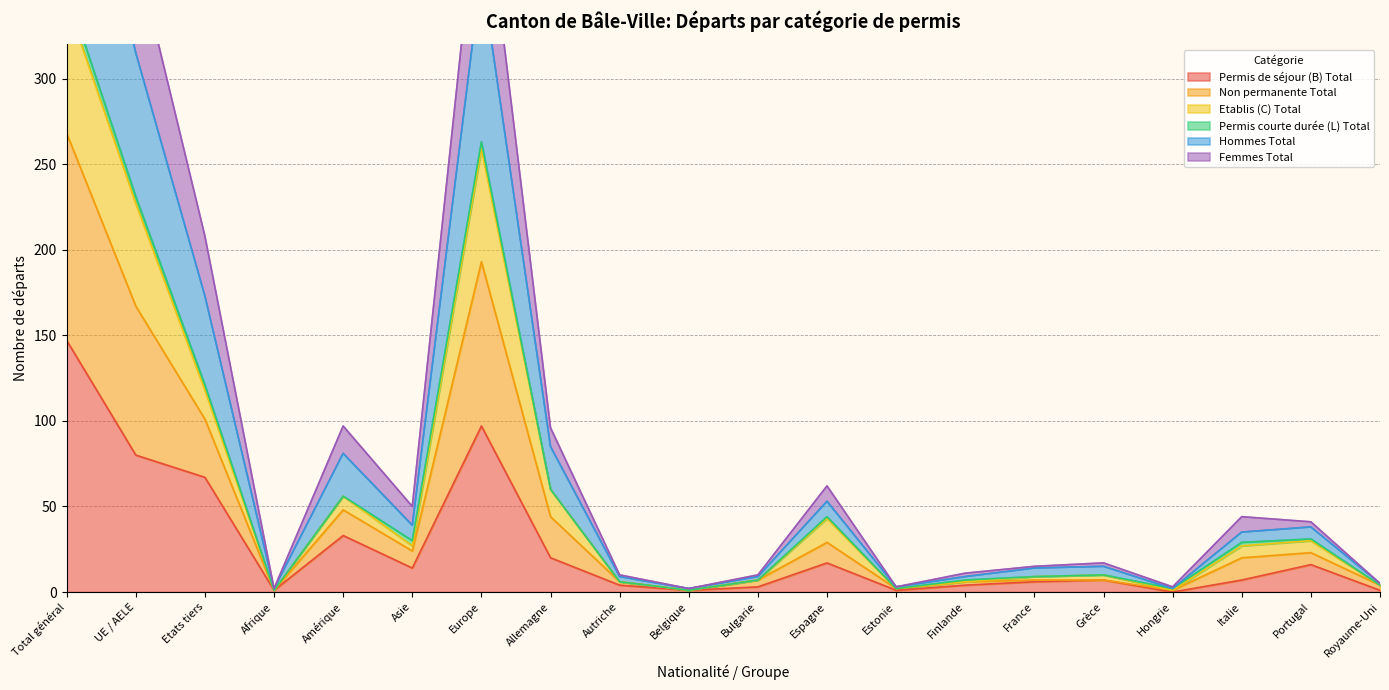

Which category has the highest value in the Permis de séjour (B) Total series?

Total général